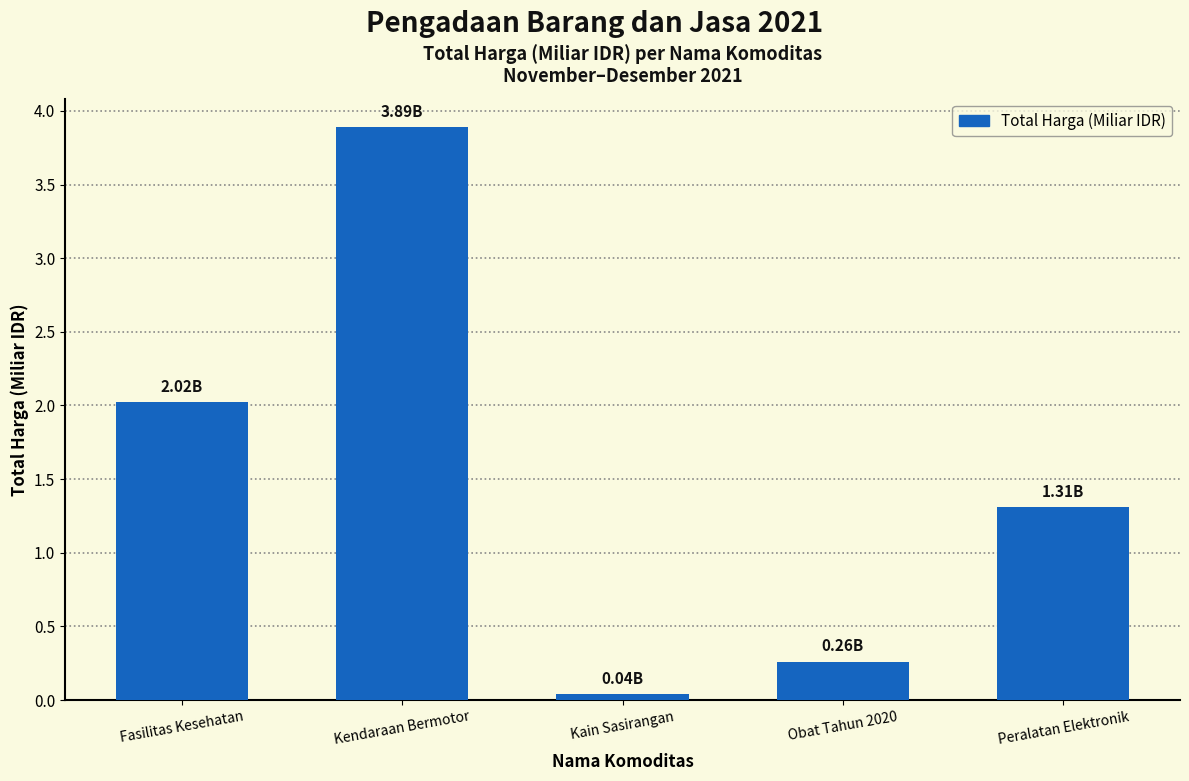

Rank the categories by value from lowest to highest.

Kain Sasirangan, Obat Tahun 2020, Peralatan Elektronik, Fasilitas Kesehatan, Kendaraan Bermotor